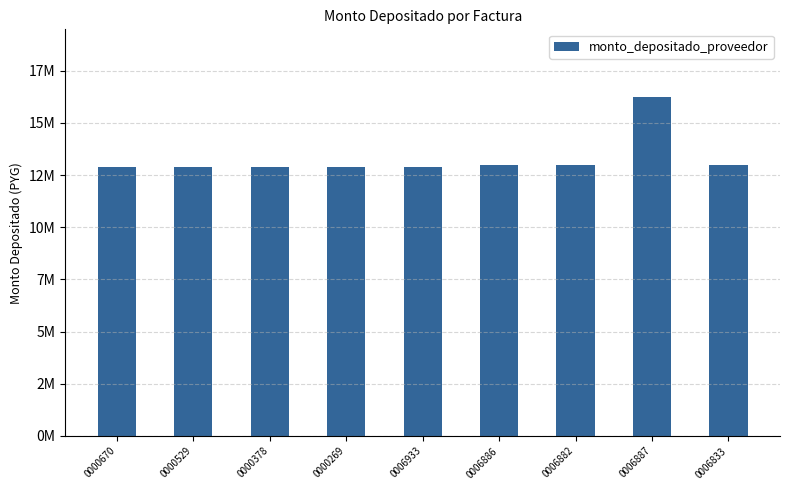

How many categories are shown in the chart?

9